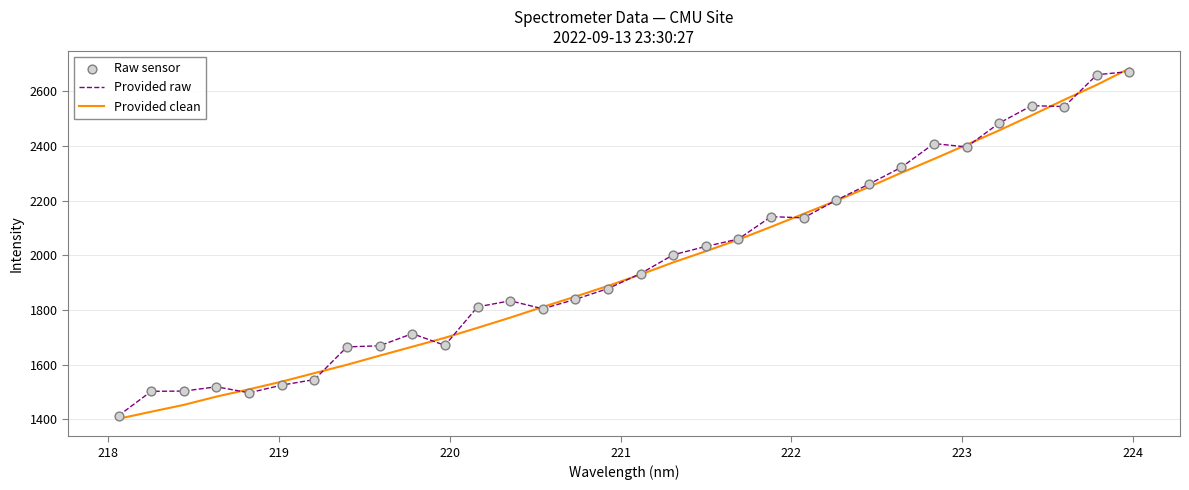

What is the greatest value displayed?

2683.5